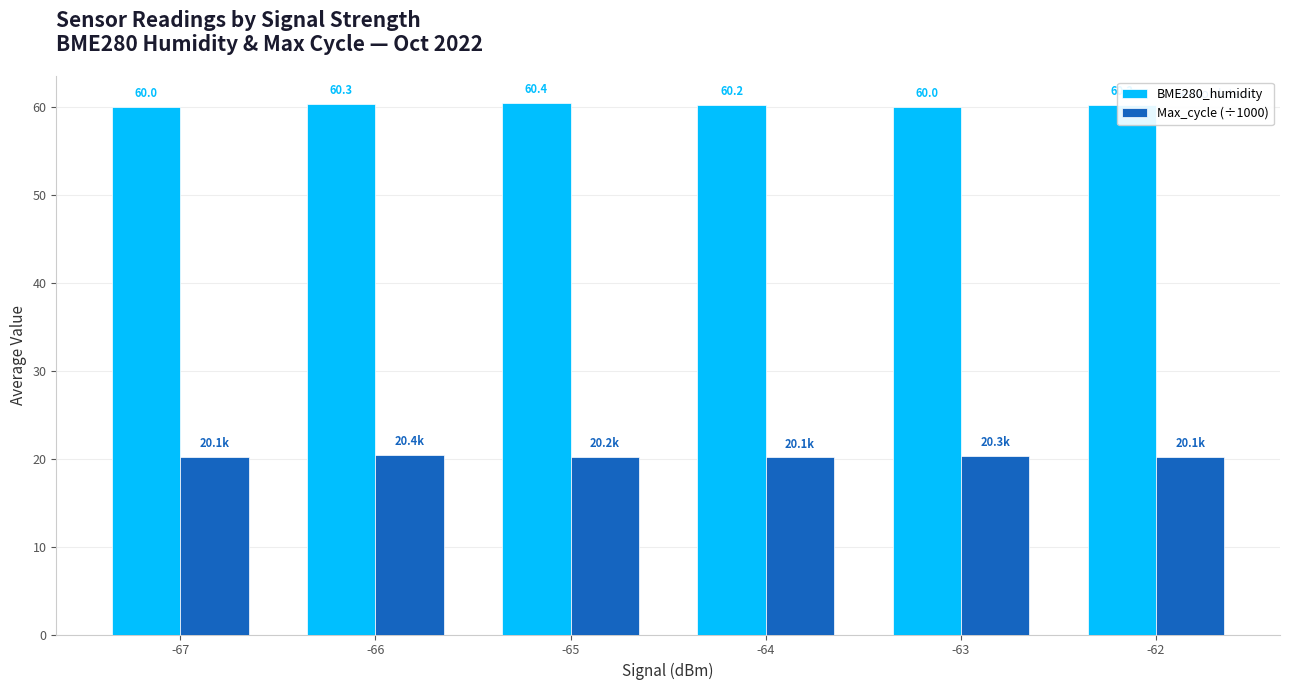

What are all the series names shown in the legend?

BME280_humidity, Max_cycle (÷1000)